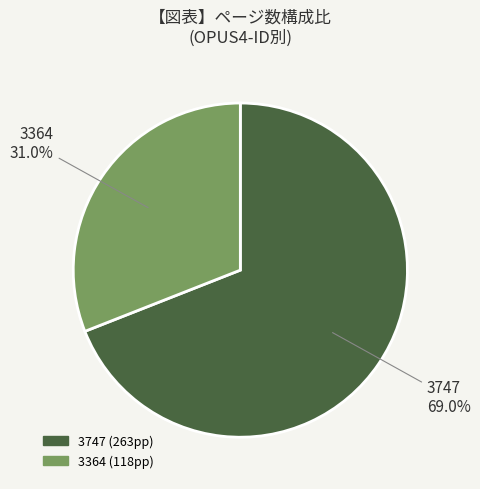

How many segments does this pie chart have?

2